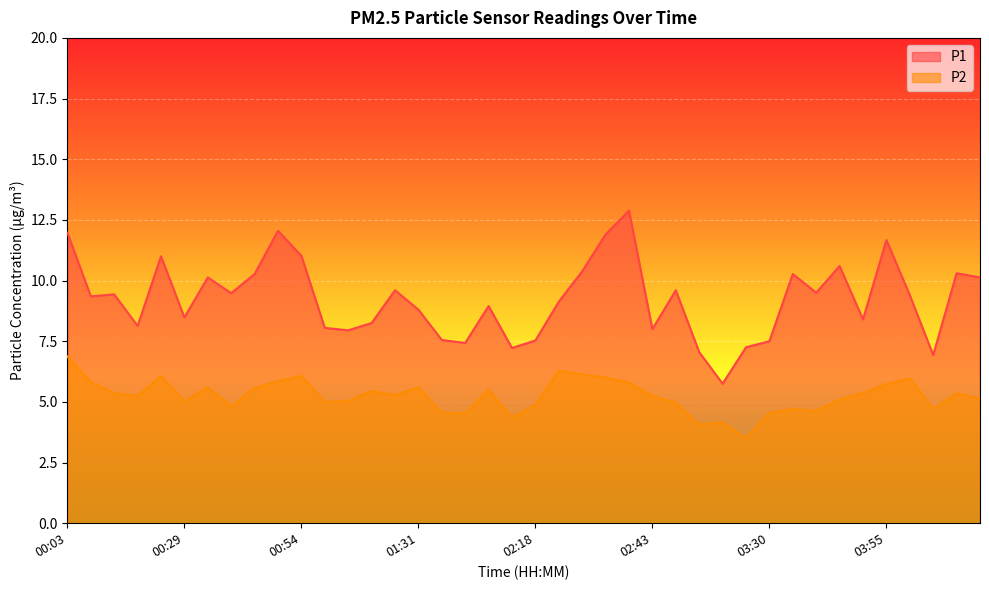

True or false: P2 has more than 1 interior local peaks.

True